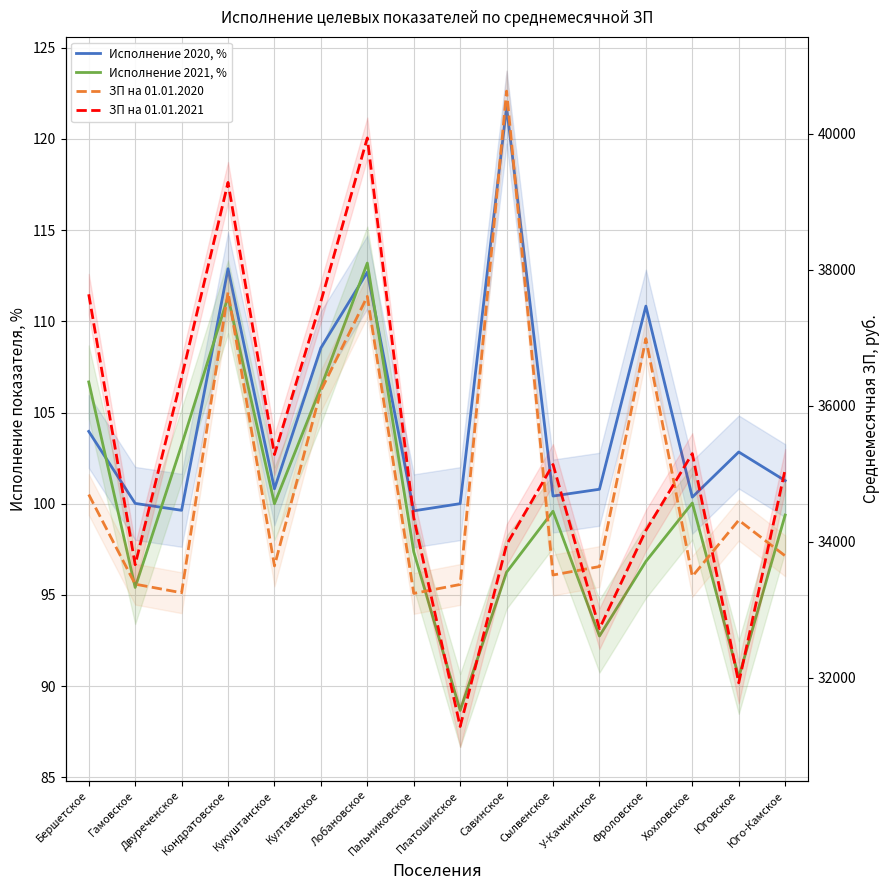

The ЗП на 01.01.2020 series shows 36220.4 at Култаевское. True or false?

True